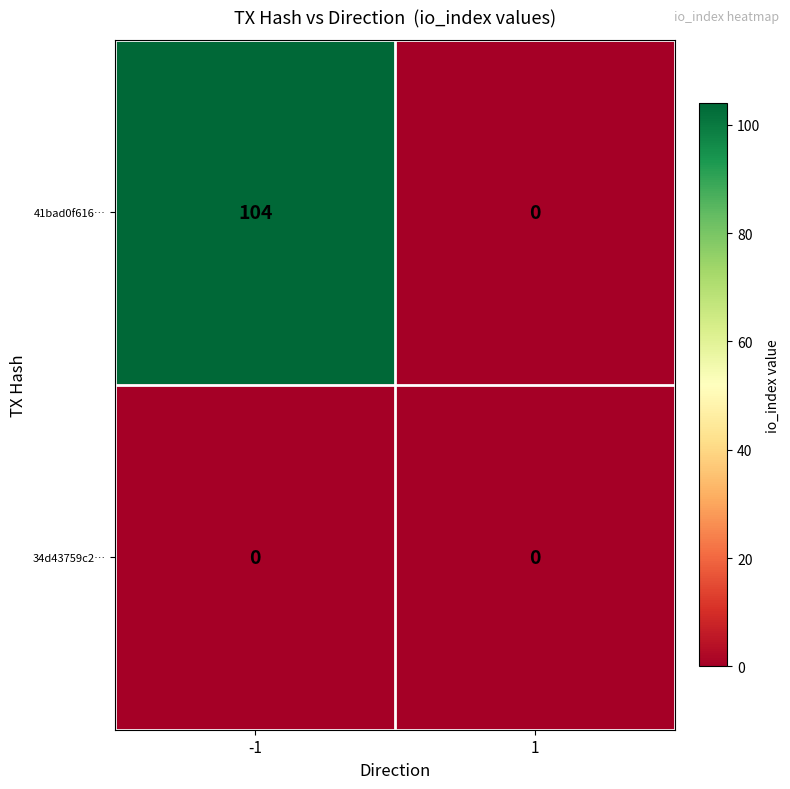

What is the difference between the maximum and minimum values in the 41bad0f616… series?

104